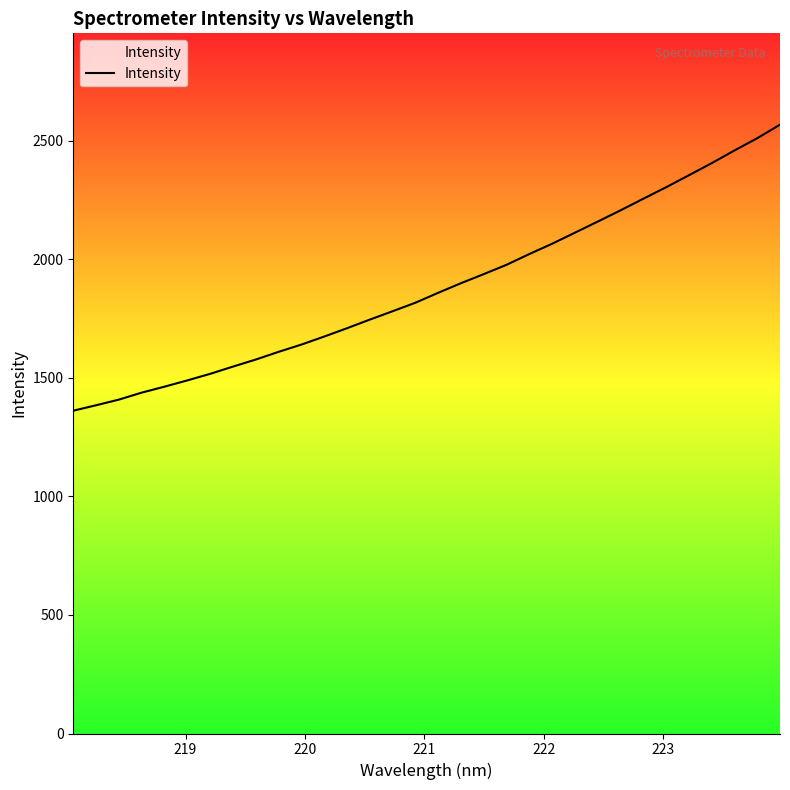

Is this an area chart (filled region under the line)?

No